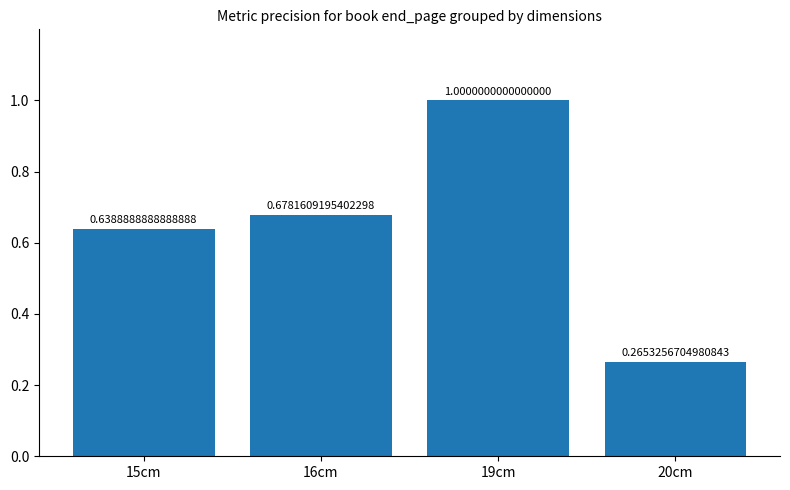

Is it true that the value at 15cm is 0.4?

False